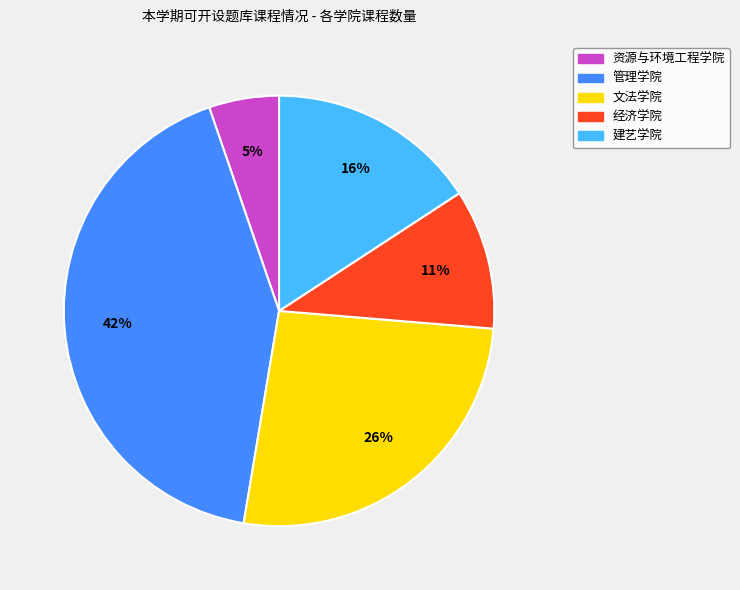

Is it true that 建艺学院 is 27% of the pie?

False